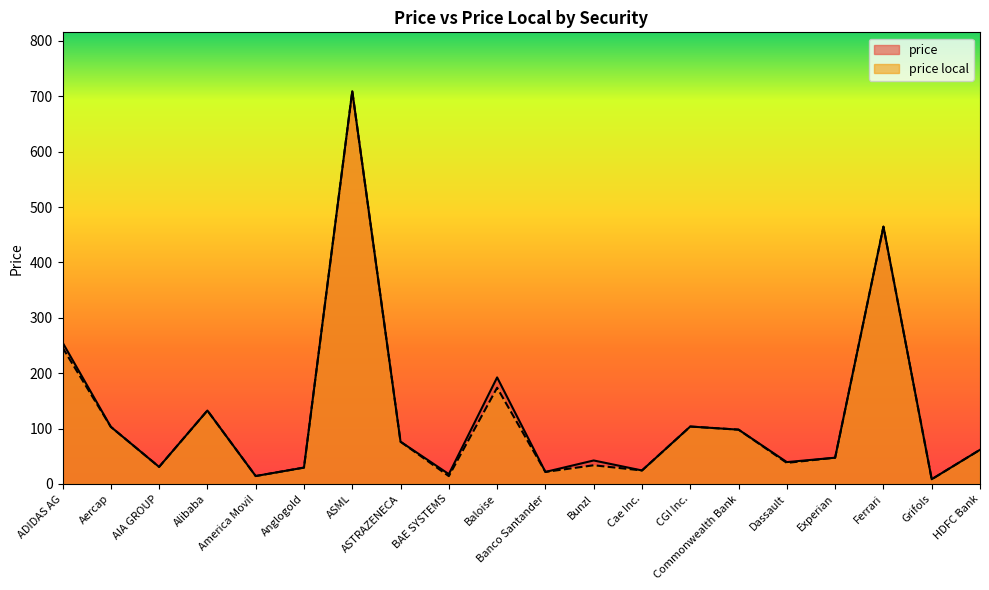

Does the chart display data point markers on the line(s)?

No